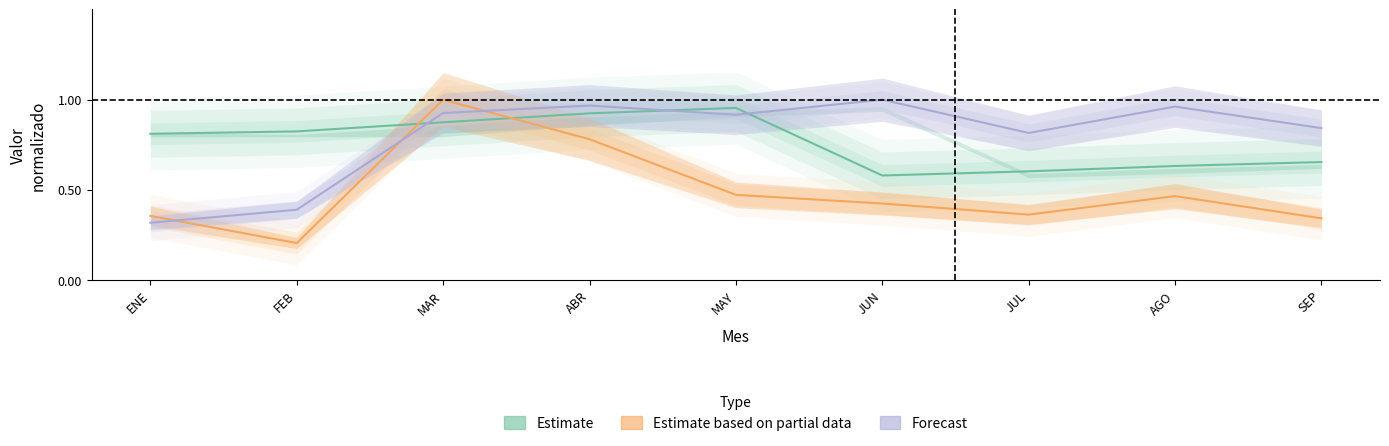

Which series ends up on top after the final intersection of Estimate and Forecast?

Forecast